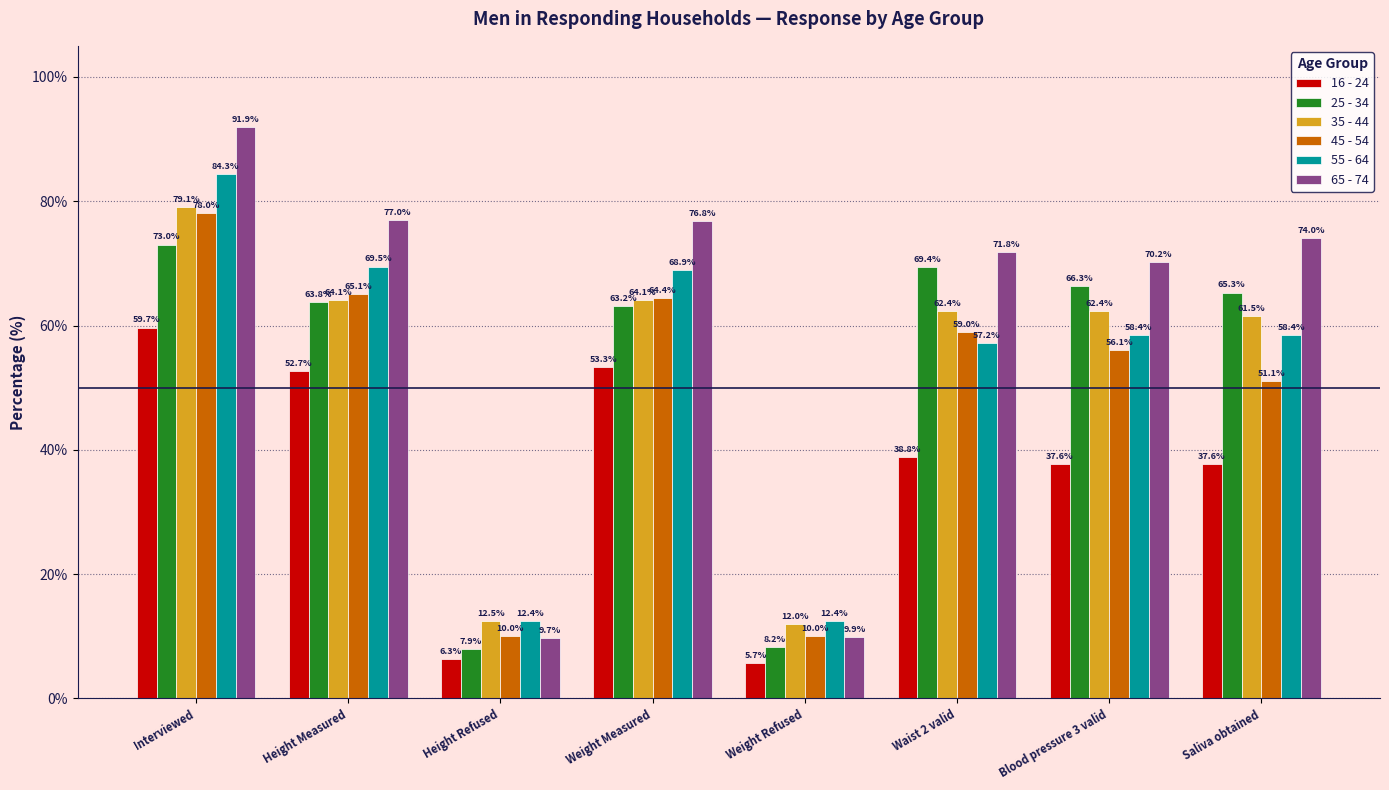

Which series changed the most between Weight Measured and Waist 2 valid?

16 - 24